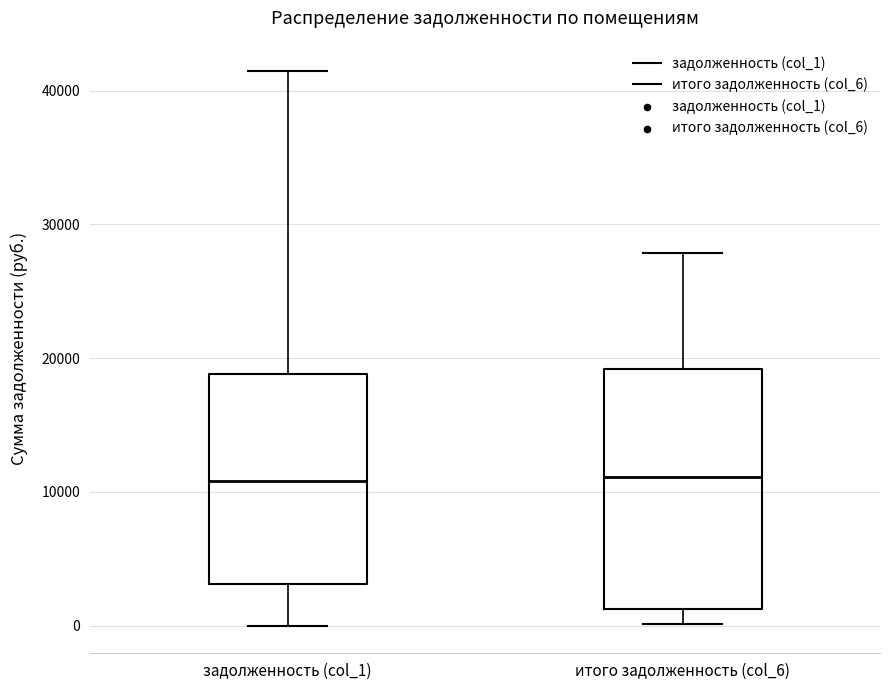

Which box is the tallest, from its lower edge to its upper edge?

итого задолженность (col_6)